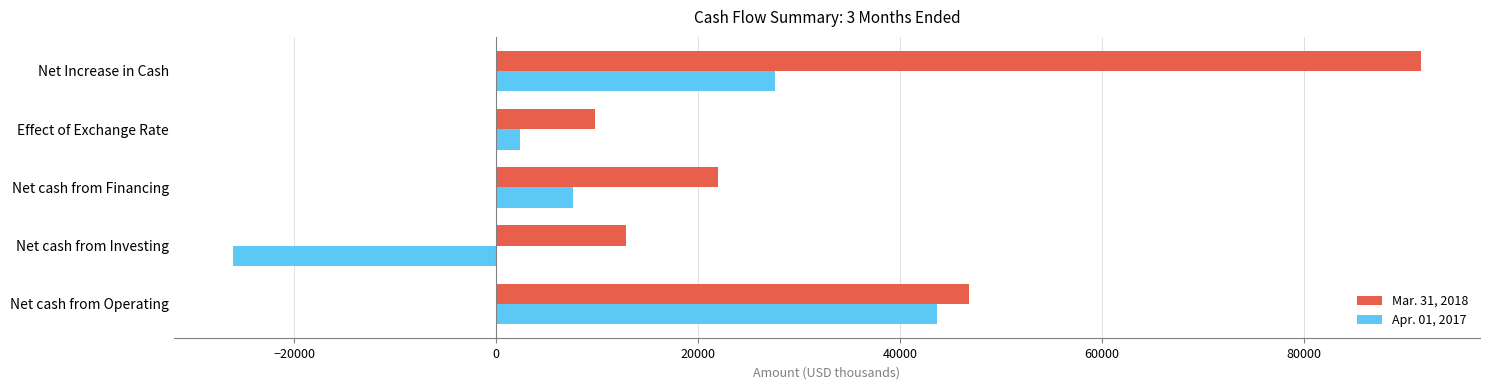

Rank the series by their maximum value, from highest to lowest.

Mar. 31, 2018, Apr. 01, 2017